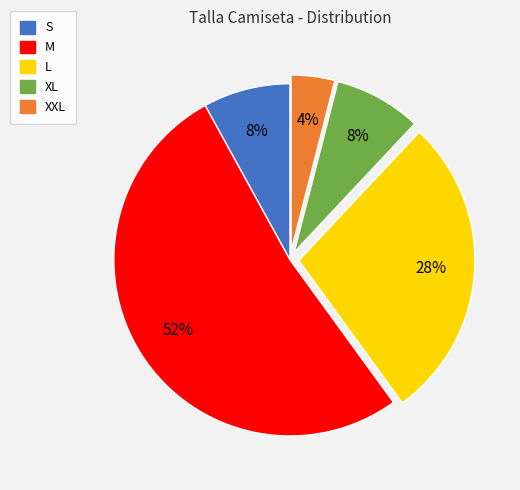

Is the sum of L and XL greater than half?

No